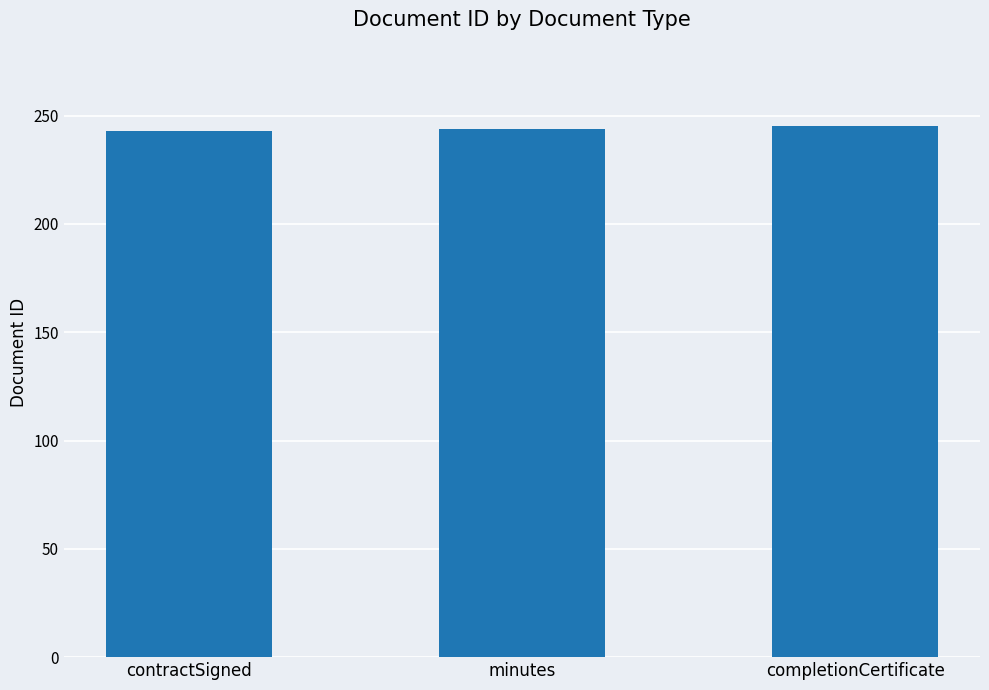

What value does the data have at contractSigned?

243